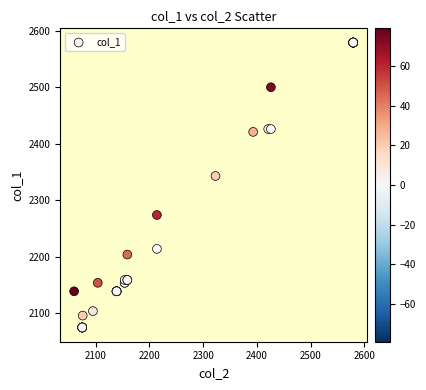

What Y value in the scatter plot is closest to 2327?

2343